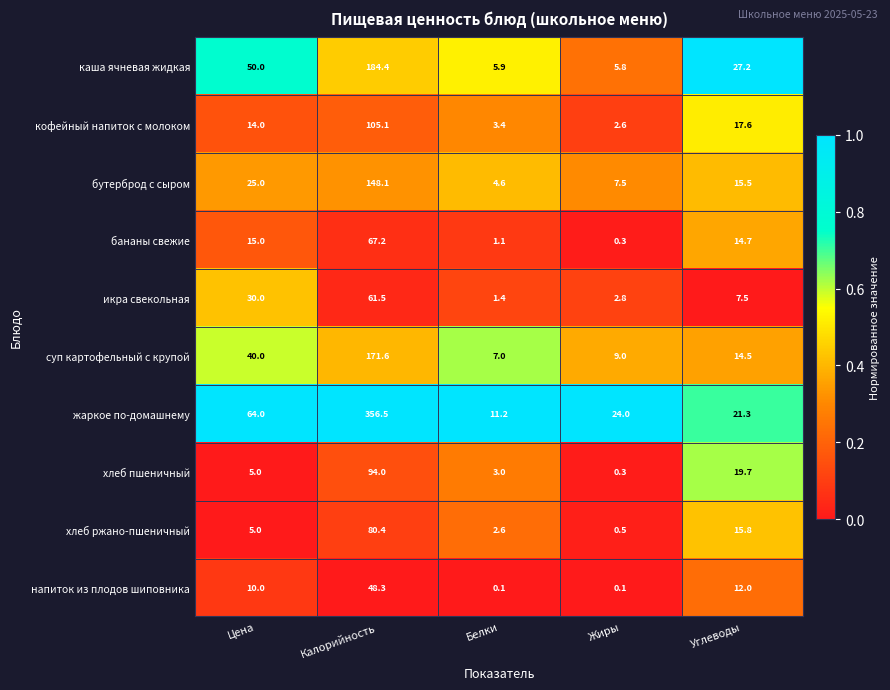

What is the sum of all напиток из плодов шиповника values?

70.5